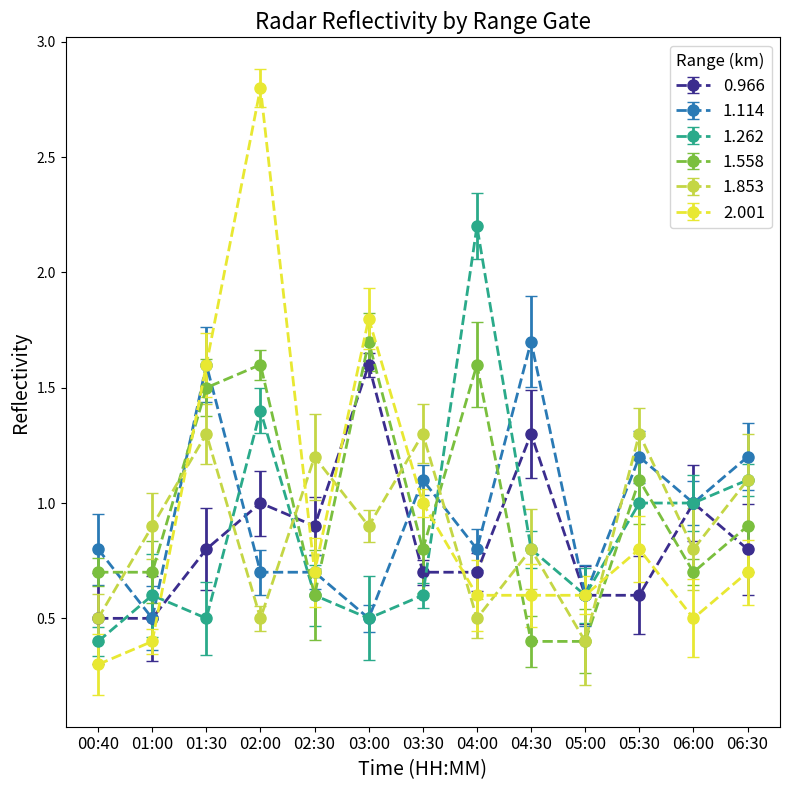

At 02:00, list the series in order from smallest to largest.

1.853, 1.114, 0.966, 1.262, 1.558, 2.001